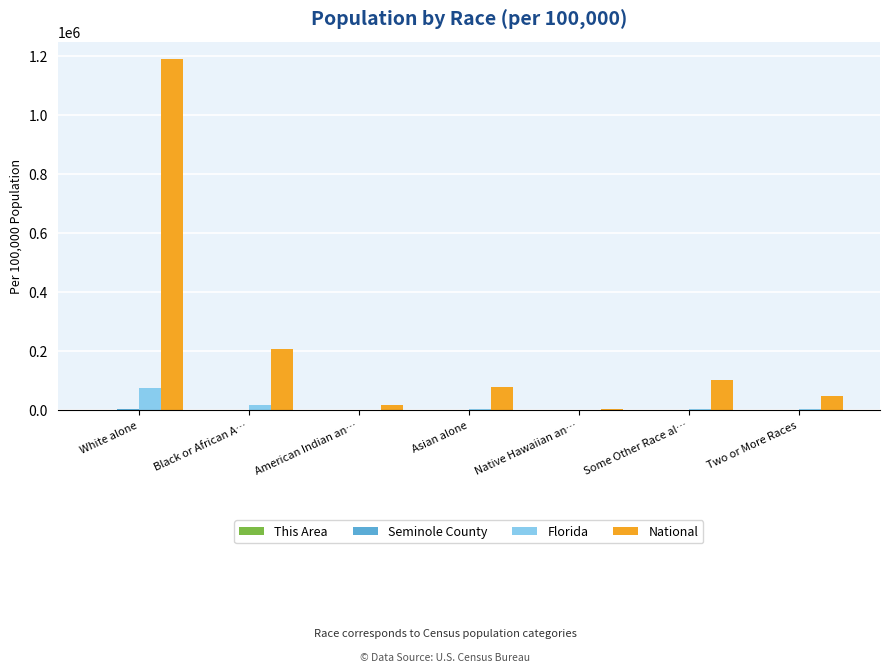

The National series shows 78049.1 at Asian alone. True or false?

True